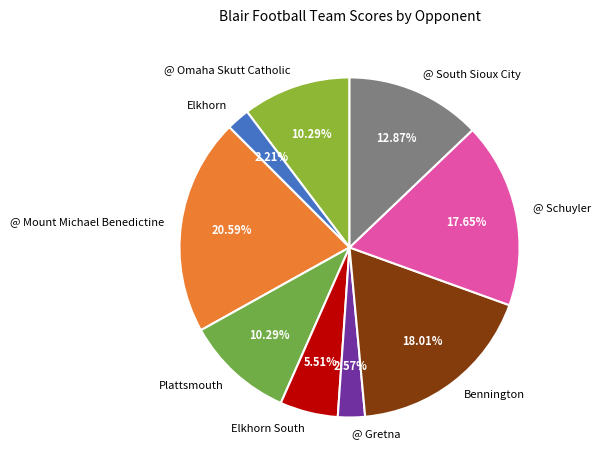

To the nearest percent, what is the average slice percentage?

11%